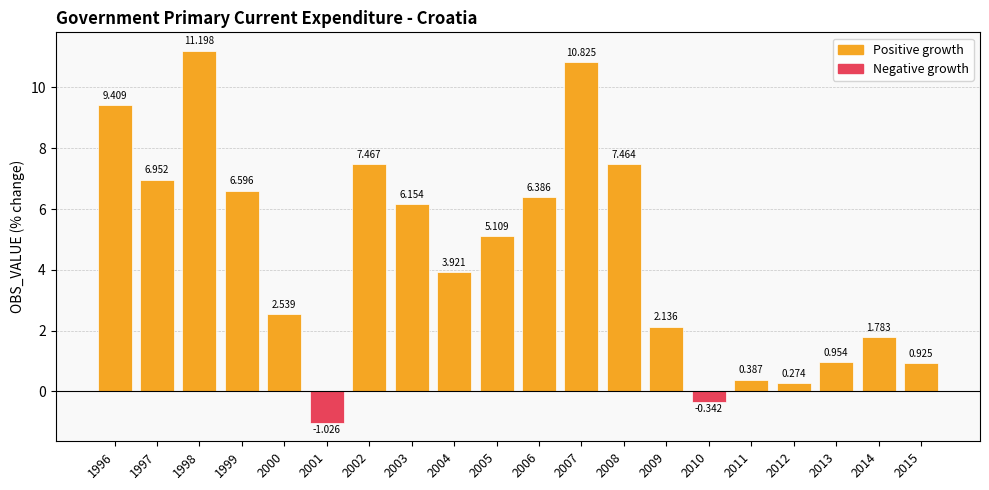

Where is the data nearest to the value 5?

2005